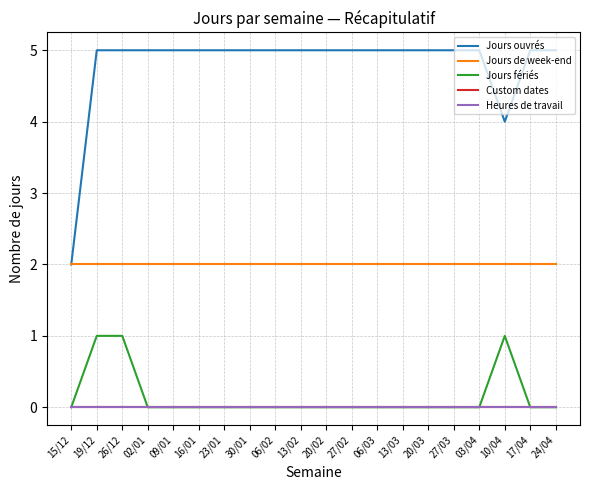

Is this an area chart (filled region under the line)?

No